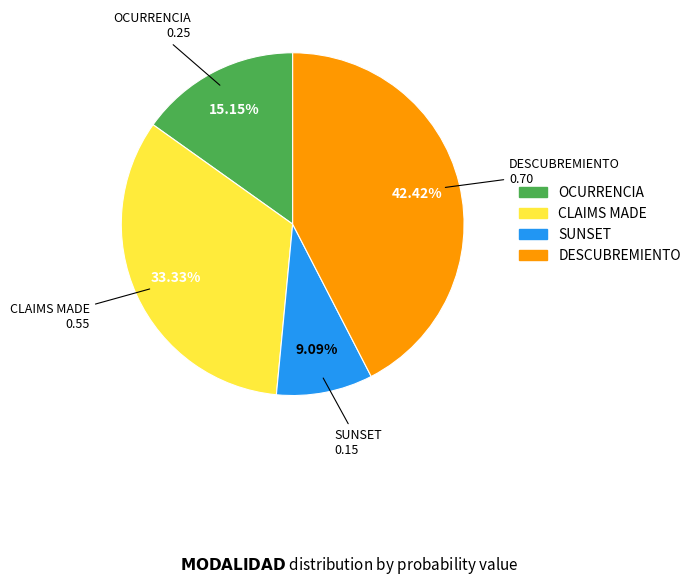

To the nearest percent, what is the difference between the largest and smallest slice percentages?

33%